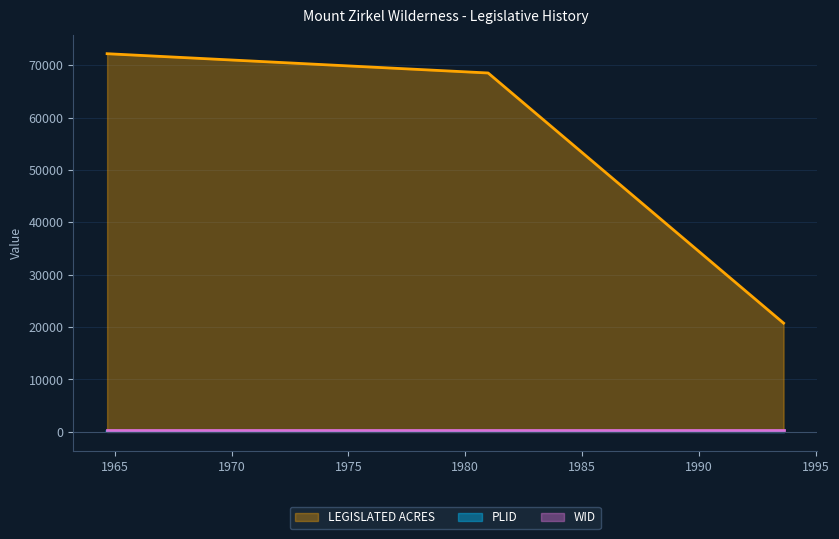

How many lines are shown in the chart?

3